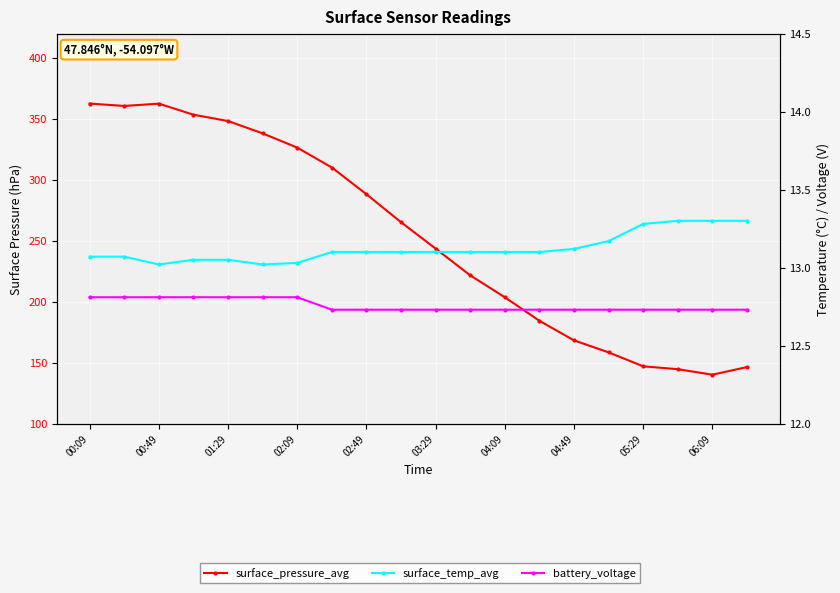

What is the difference between the maximum and minimum values in the surface_pressure_avg series?

222.5